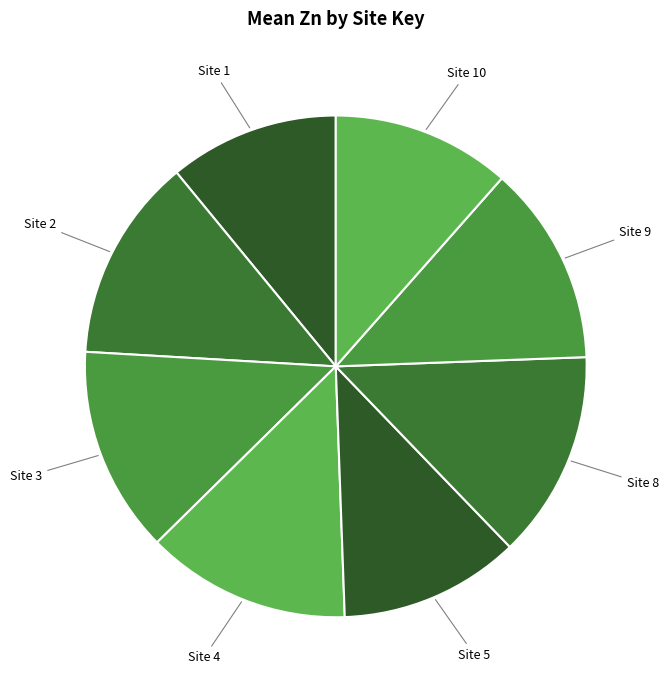

How many slices are in this pie chart?

8